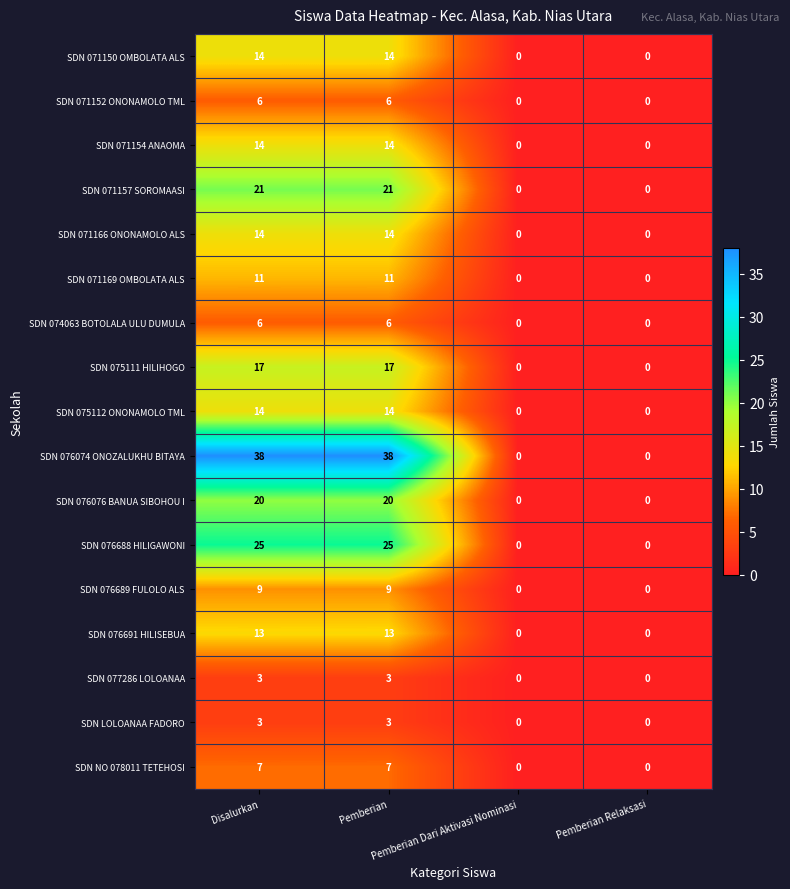

Which series has the largest total across all categories?

SDN 076074 ONOZALUKHU BITAYA